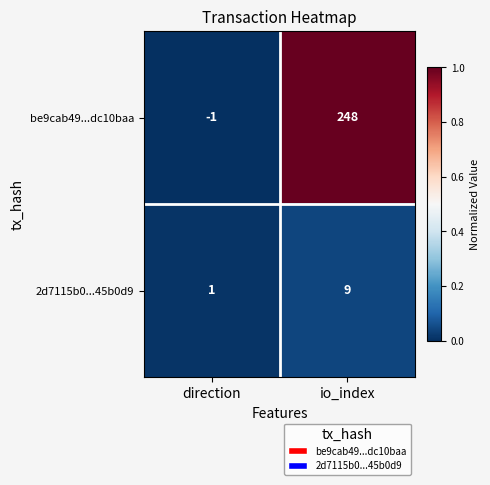

Which series has the largest range (max minus min)?

be9cab49...dc10baa